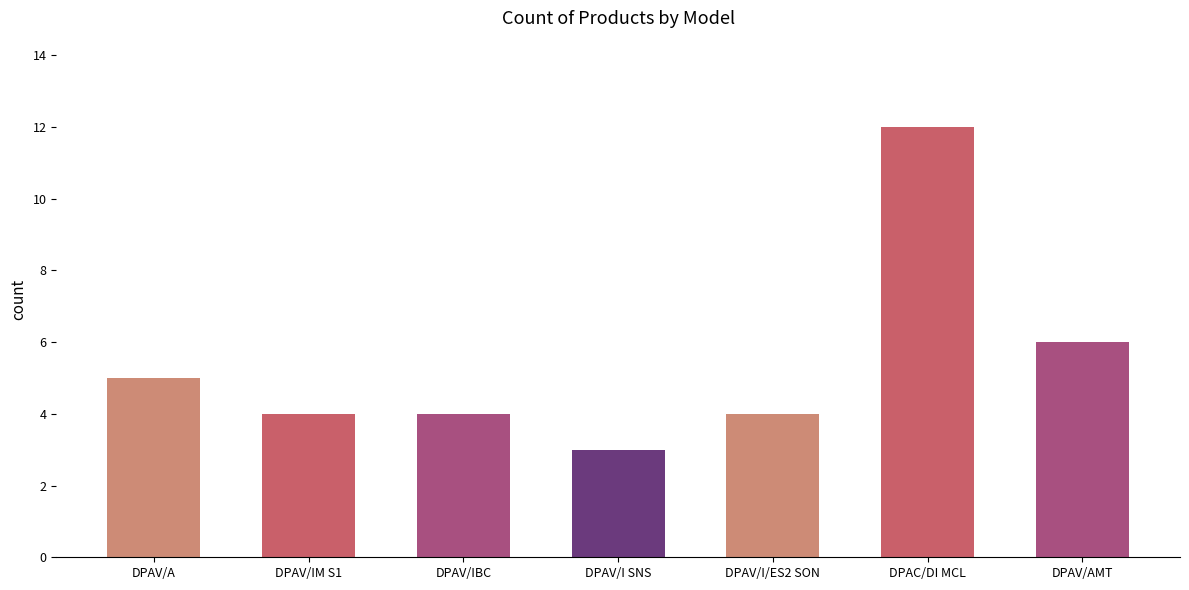

Which has a higher value, DPAC/DI MCL or DPAV/I SNS?

DPAC/DI MCL